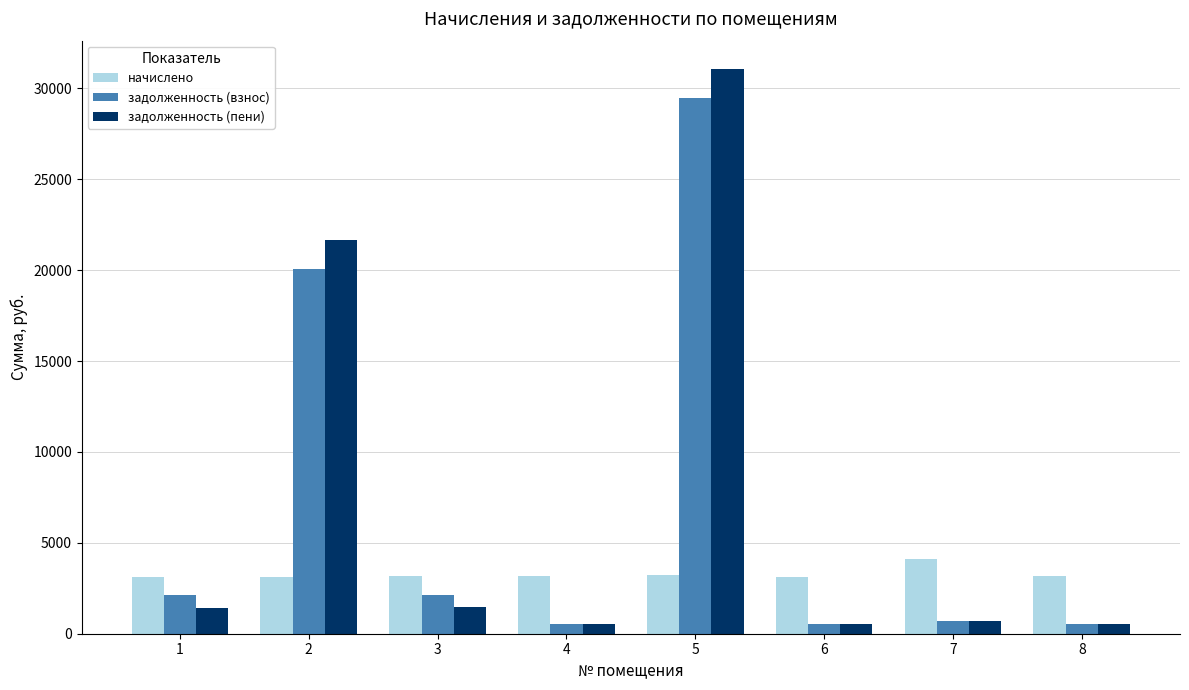

What is the value of the начислено bar at the 3rd from the left?

3197.4